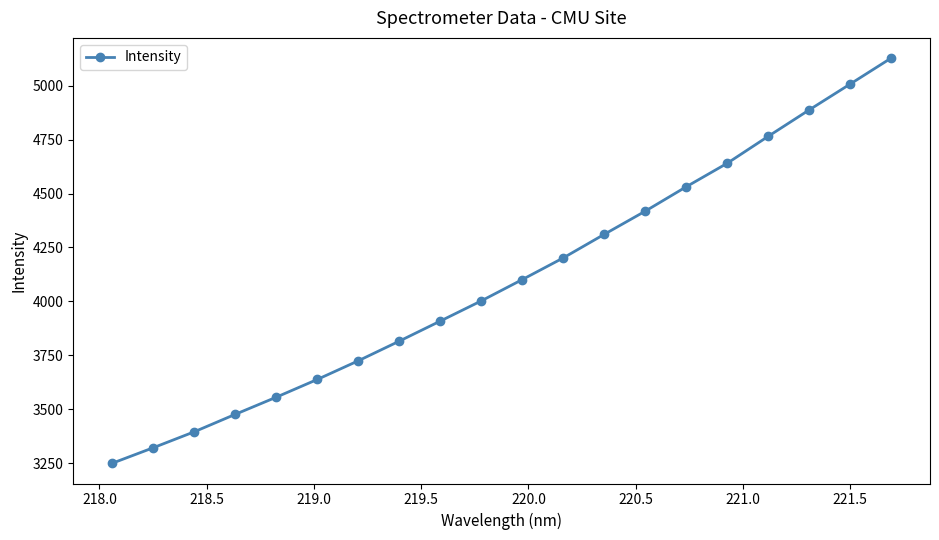

True or false: there are more than 0 points higher than both neighbors.

False